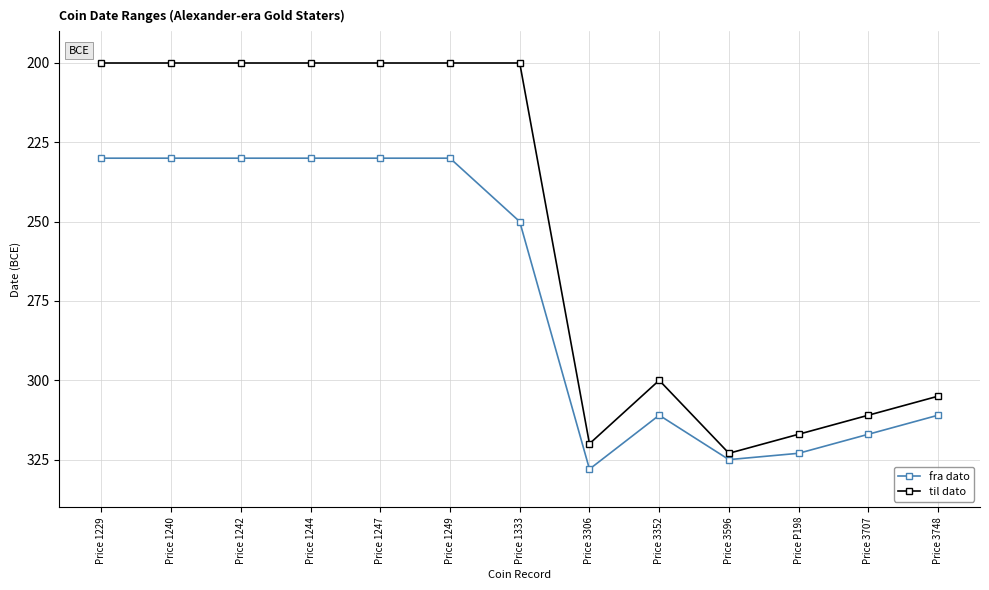

Does the chart have visible grid lines?

Yes